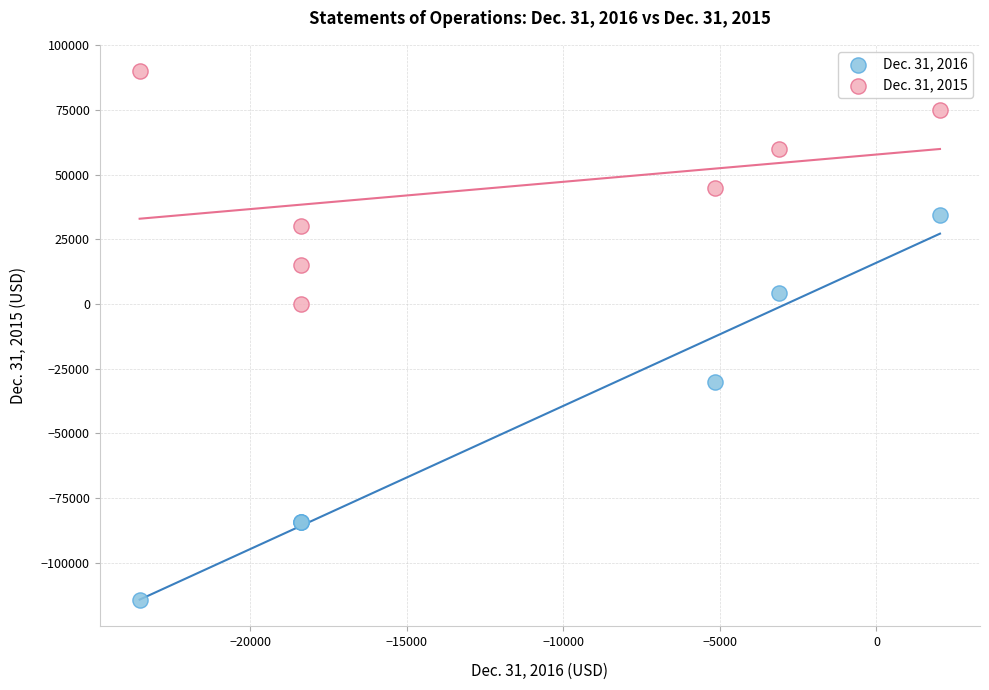

What is the X range (max minus min) for the scatter plot?

25565